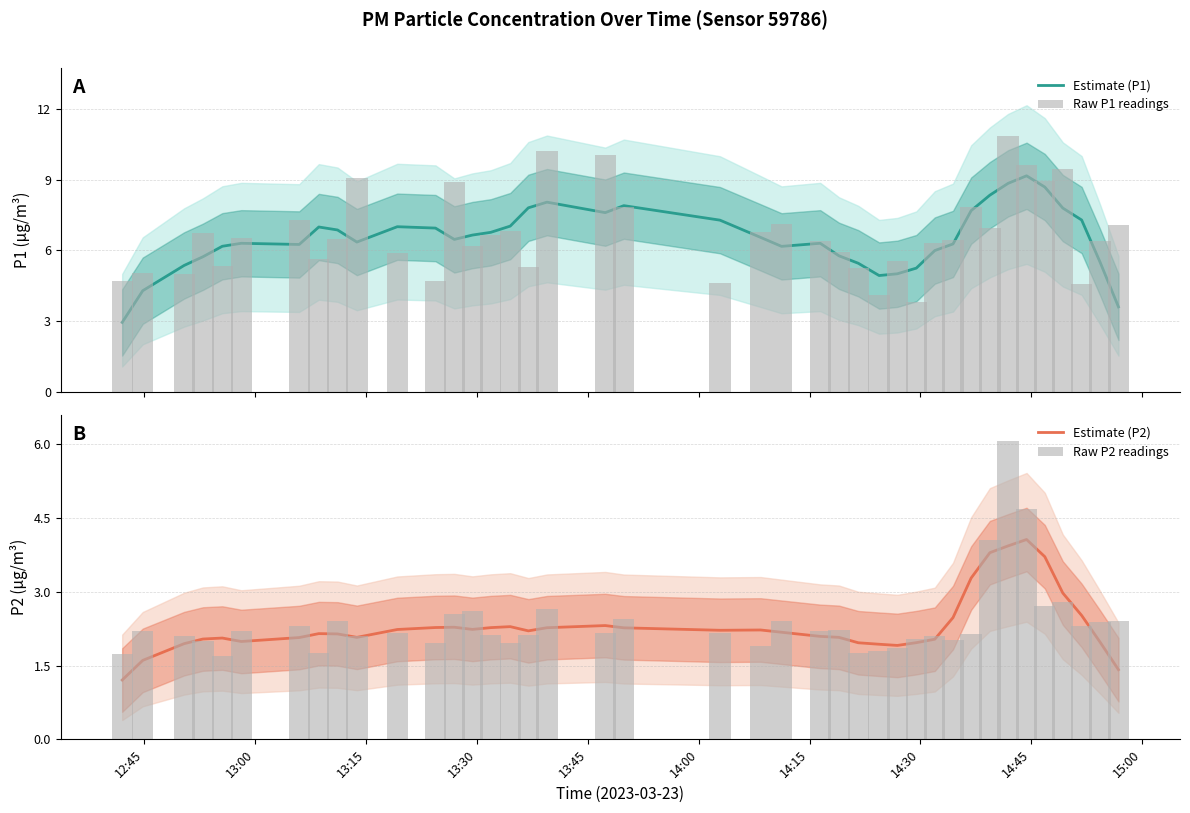

What is the value of the Estimate (P1) bar at the 25th from the left?

5.8